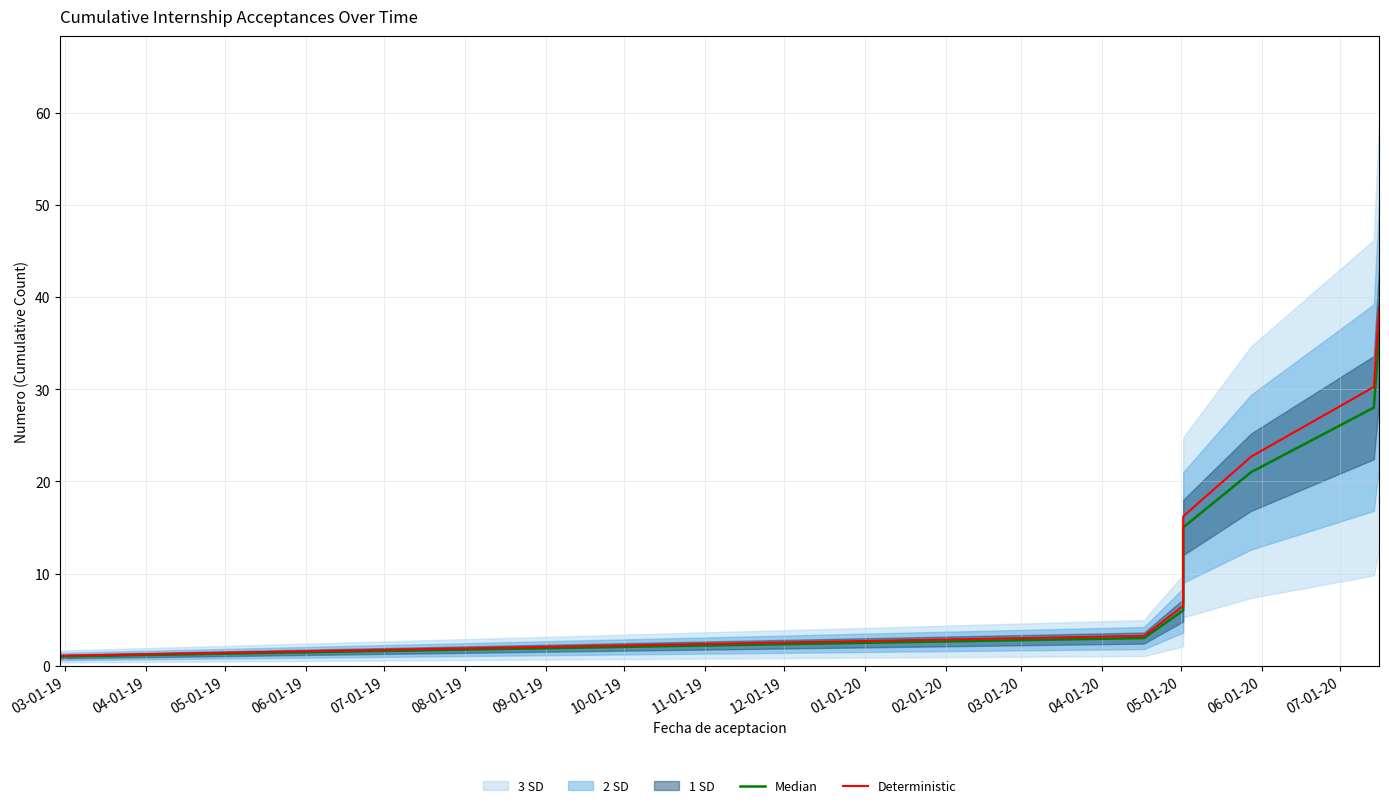

True or false: Deterministic has a value of 1.6 at 03-01-19.

False